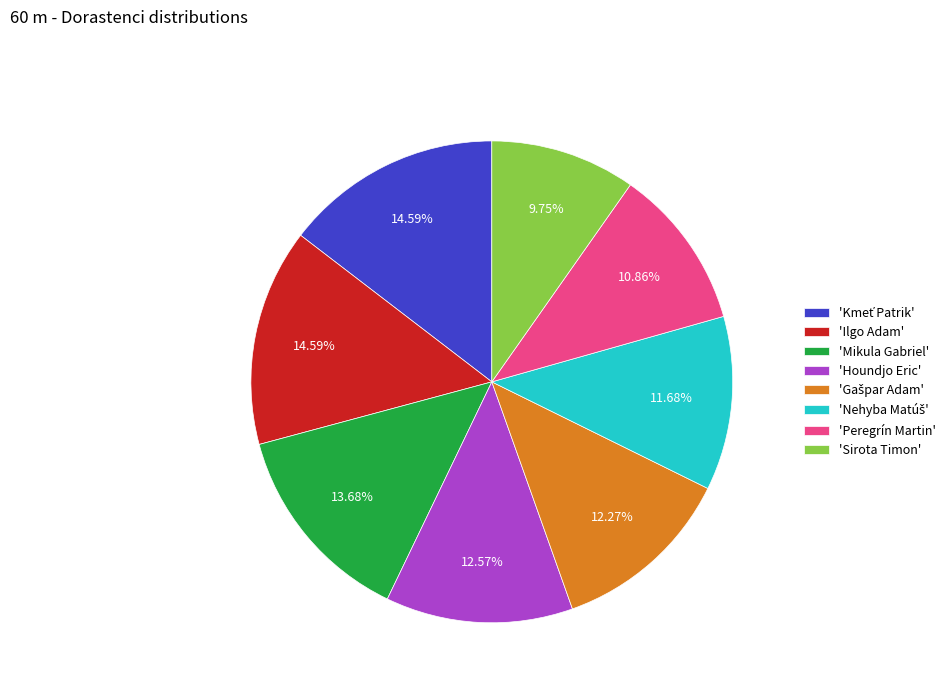

Does 'Ilgo Adam' represent more than half of the total?

No